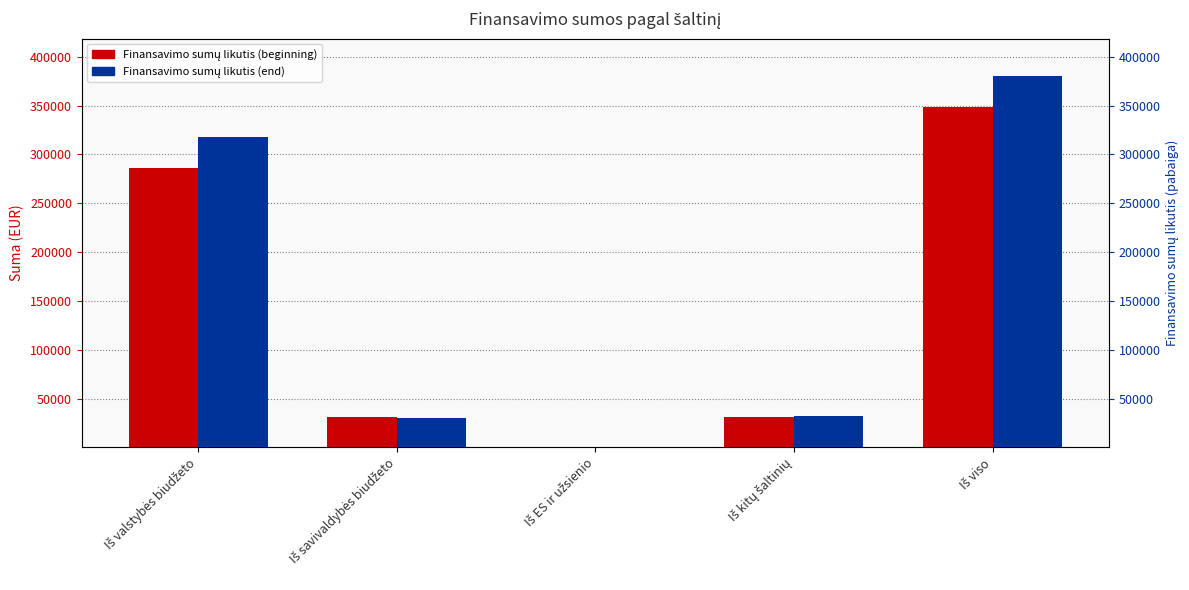

Which has a higher value, Iš viso or Iš savivaldybės biudžeto?

Iš viso